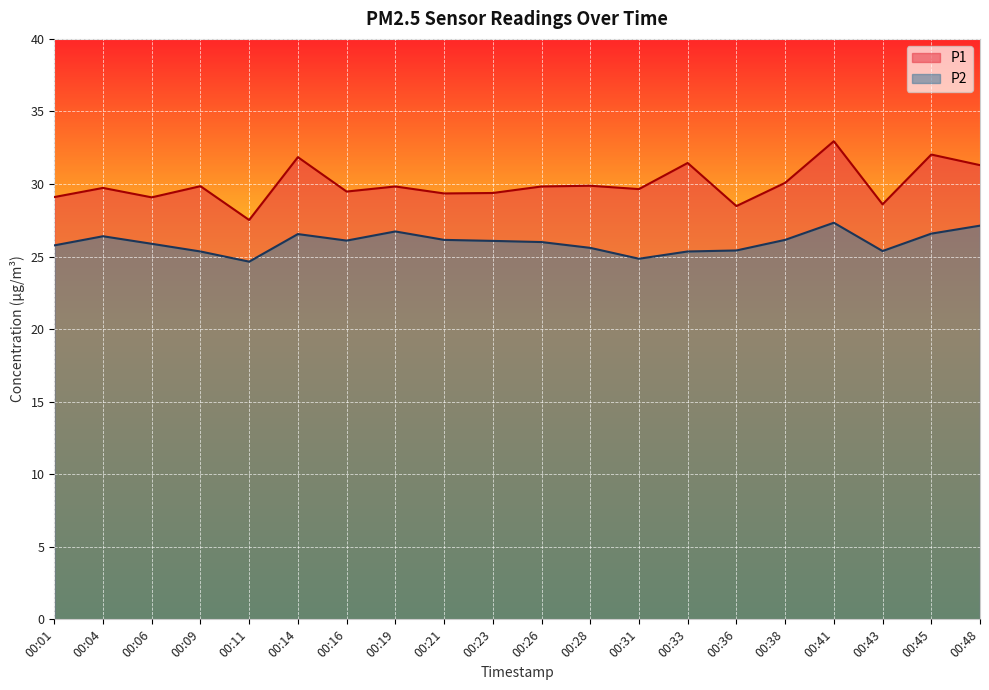

True or false: P2 and P1 cross at least once.

False